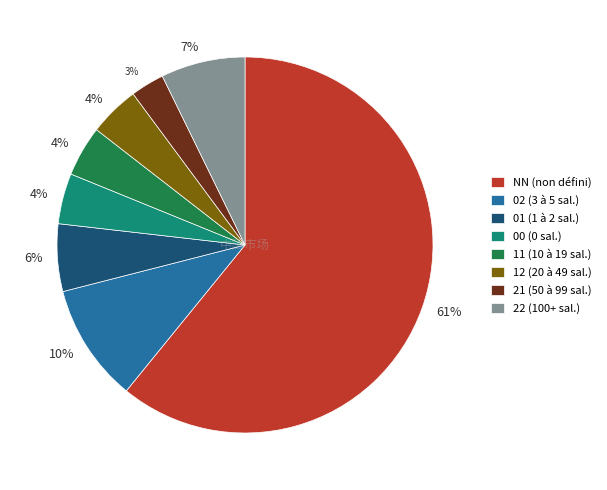

To the nearest percent, what percentage of the pie is 02 (3 à 5 sal.)?

10%